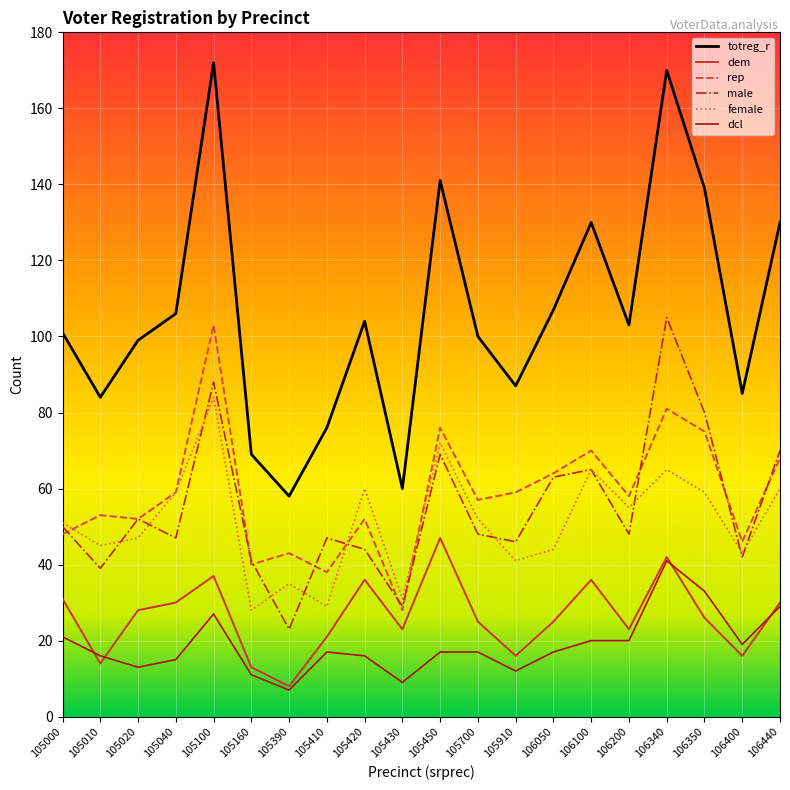

What is the difference between the maximum and minimum values in the dem series?

39